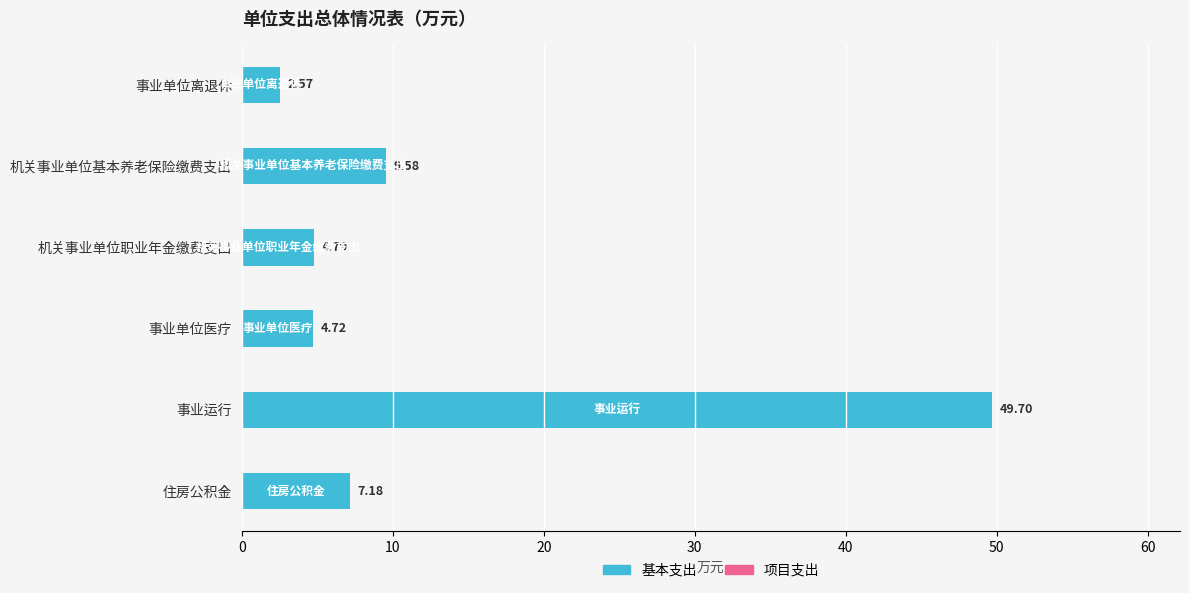

Count the number of data series in this chart.

1